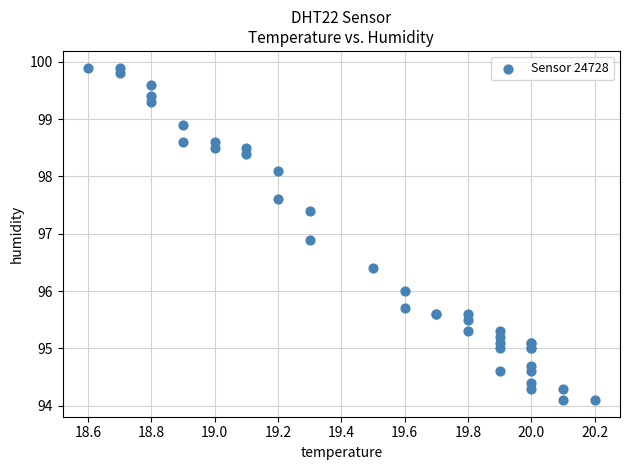

What Y value in the scatter plot is closest to 97?

96.9